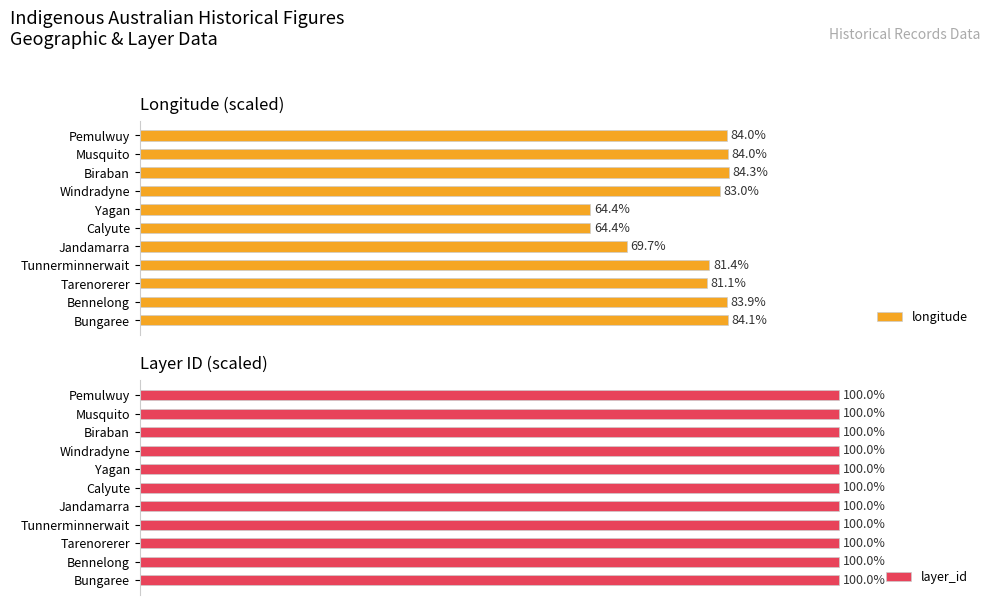

Where is longitude nearest to the value 74?

Jandamarra